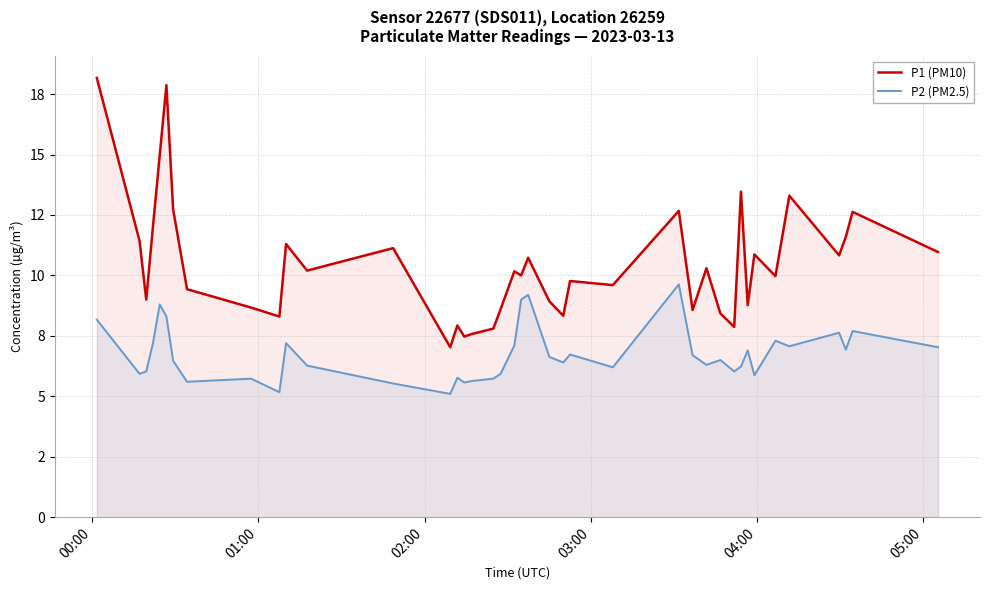

True or false: P2 (PM2.5) and P1 (PM10) cross at least once.

False